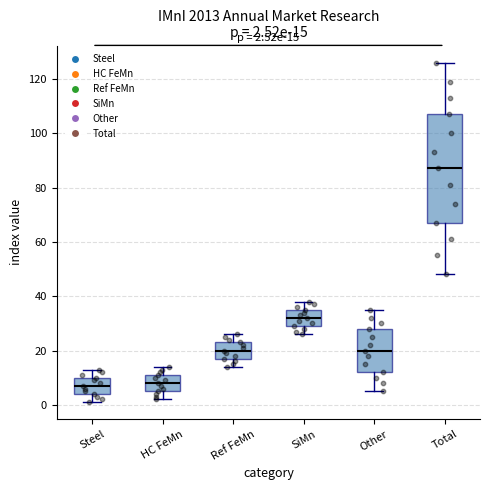

Which box is the tallest, from its lower edge to its upper edge?

Total